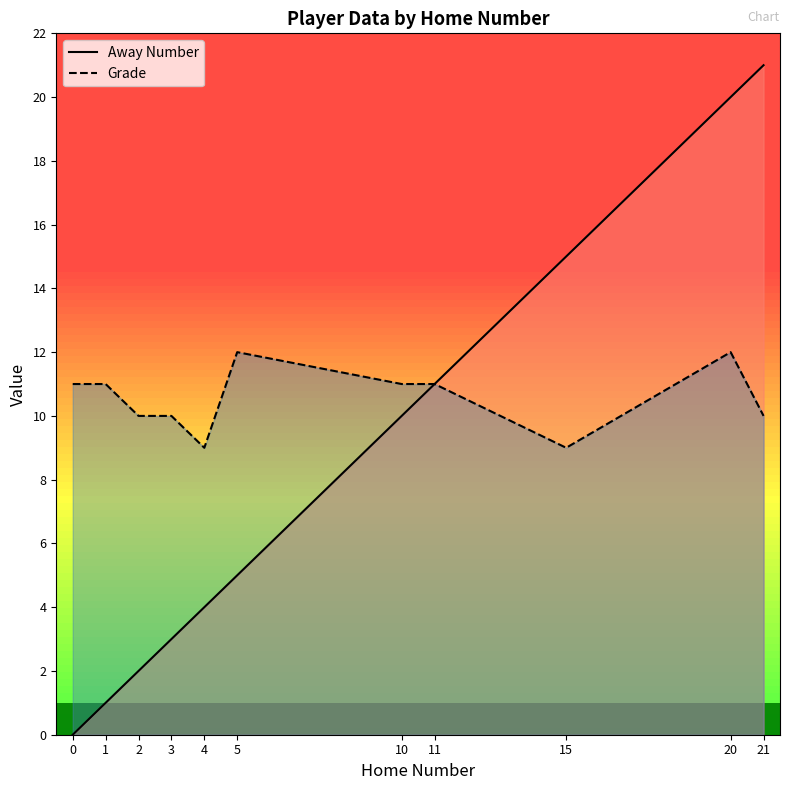

How many lines are shown in the chart?

2